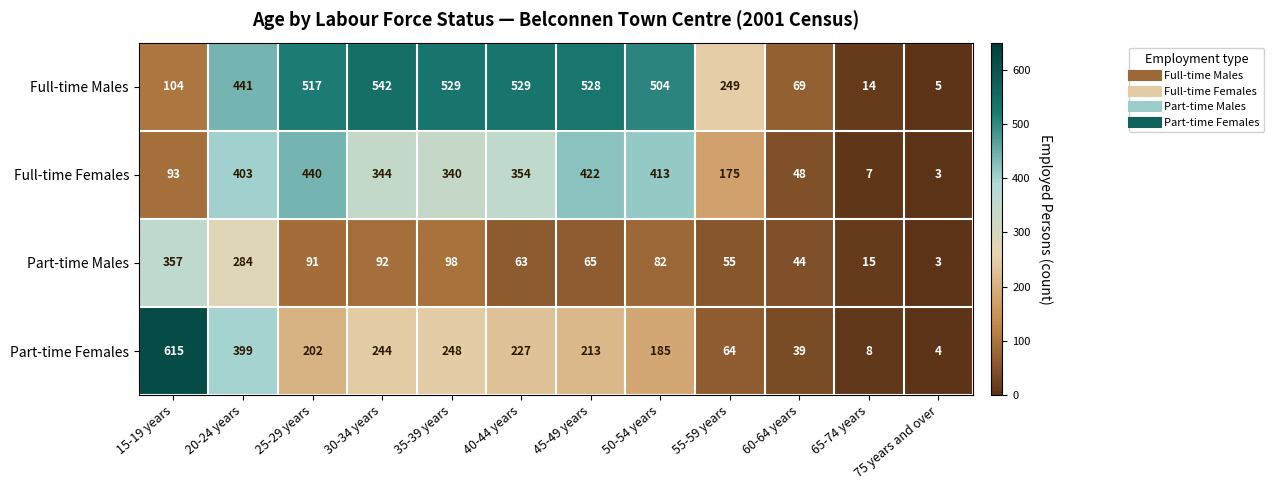

What is the total value across all series at 55-59 years?

543